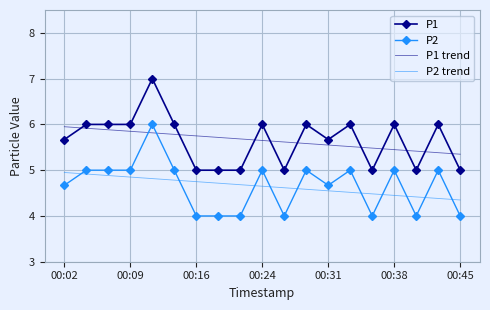

What is the smallest value displayed?

4.0